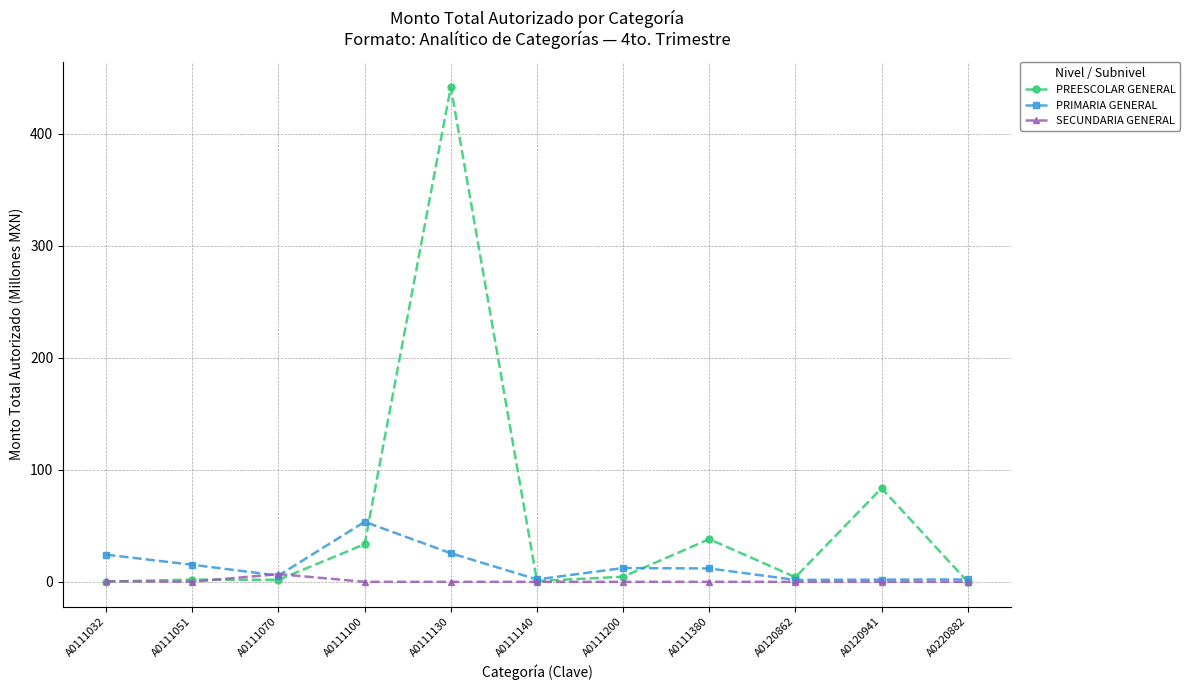

Between A0120941 and A0220882, which series saw the biggest shift?

PREESCOLAR GENERAL